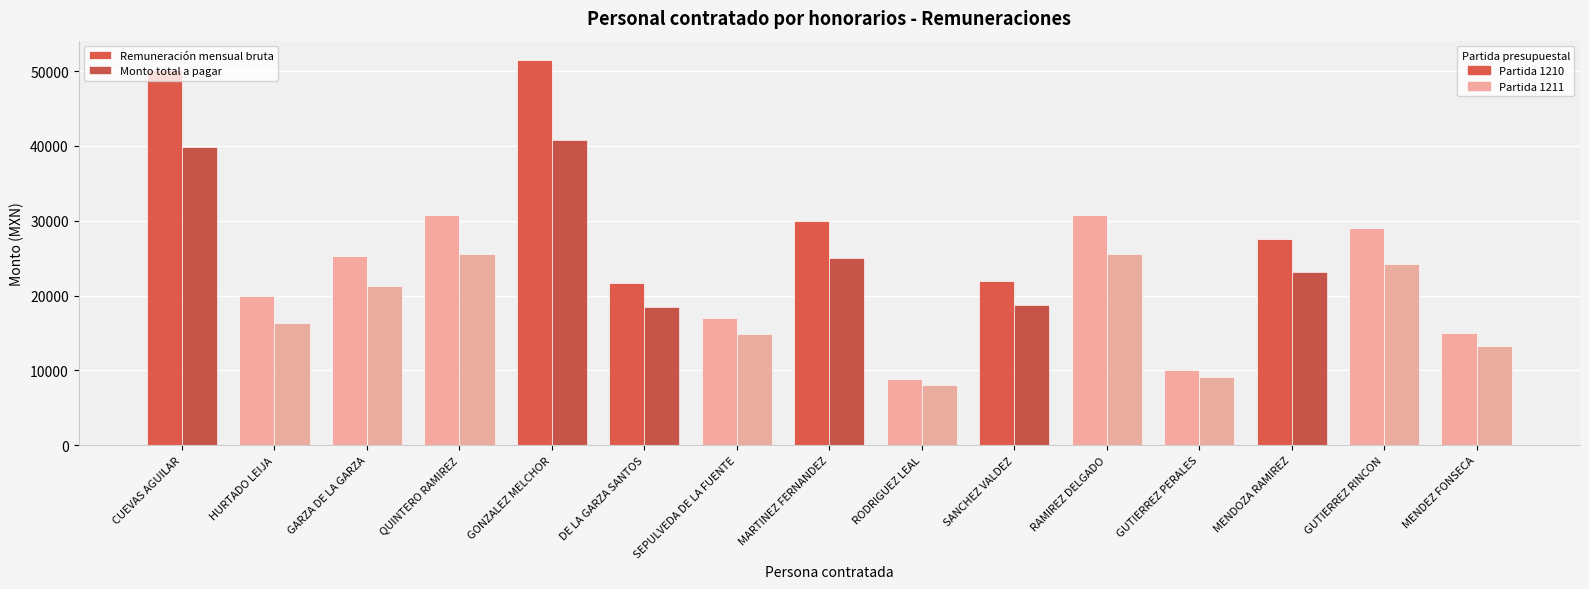

Which series changed the most between GUTIERREZ PERALES and GUTIERREZ RINCON?

Remuneración mensual bruta